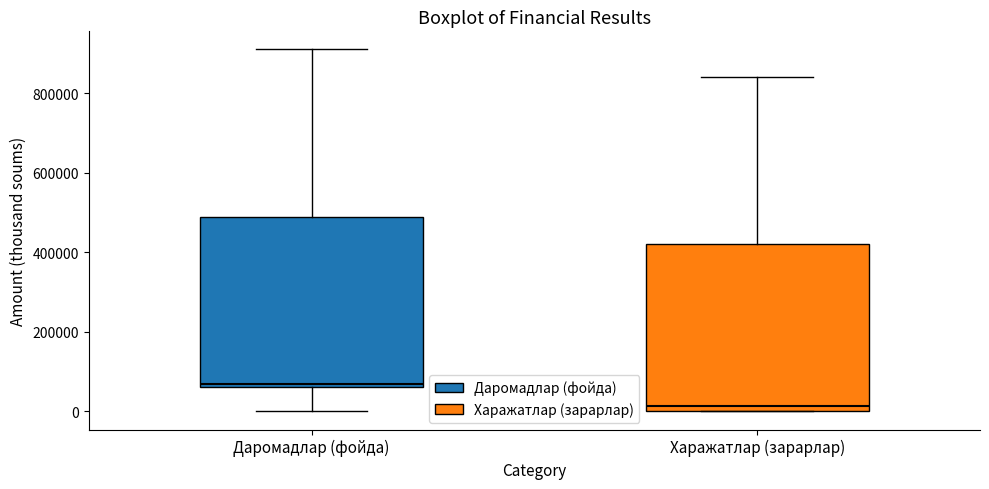

Reading left to right, transcribe this box plot: for each box, give where its median line is, the range the box spans, and where its two whiskers end, as read against the y-axis. The values are not printed on the chart, so give them approximately, as read against the axis.

Даромадлар (фойда): median 60000 (just above the box's lower edge), box 60000 to 480000, whiskers 0 to 920000
Харажатлар (зарарлар): median 20000, box 0 to 420000, whiskers 0 to 840000